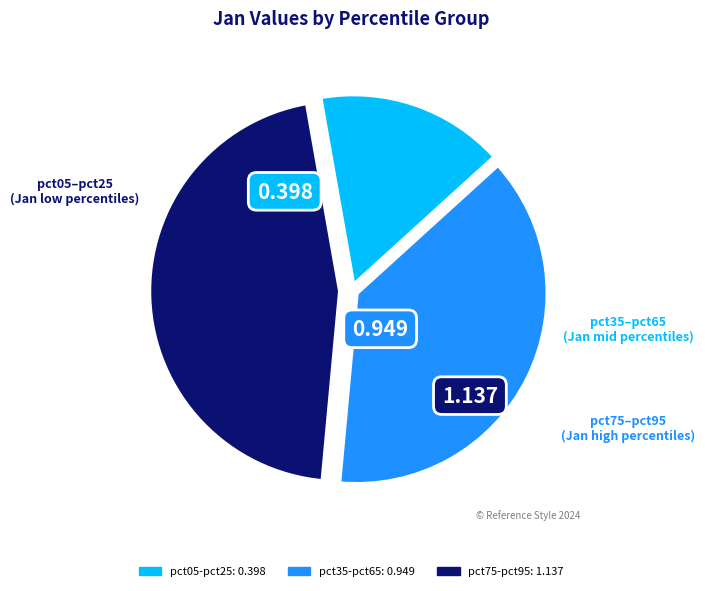

Count the number of slices in the pie.

3